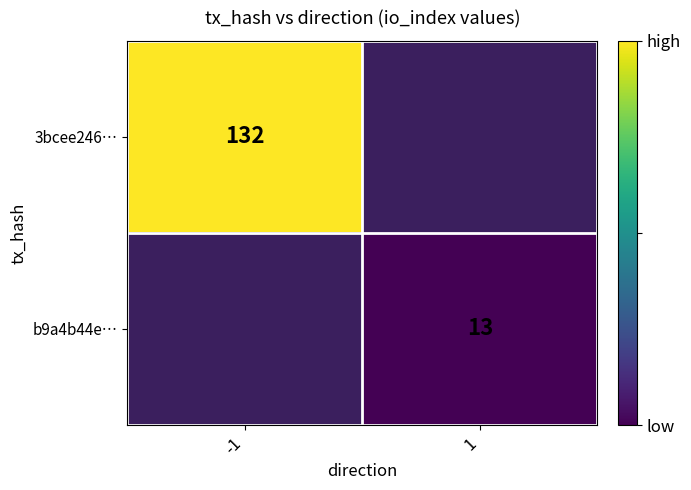

True or false: 3bcee246… has a value of 86.9 at -1.

False